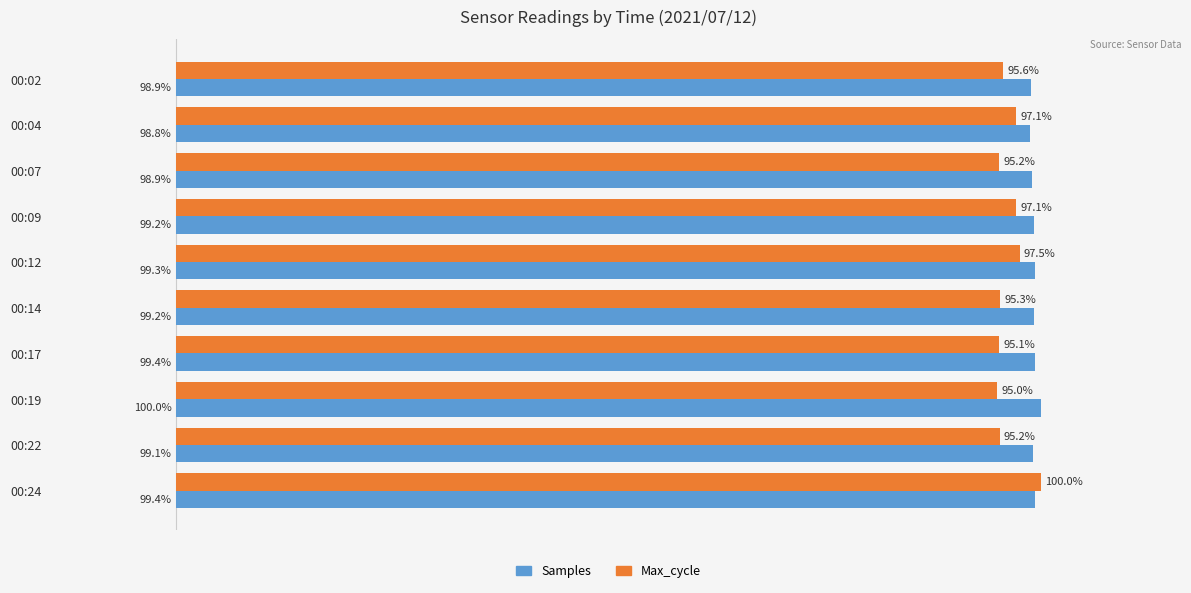

Rank the series by their average value, from lowest to highest.

Max_cycle, Samples